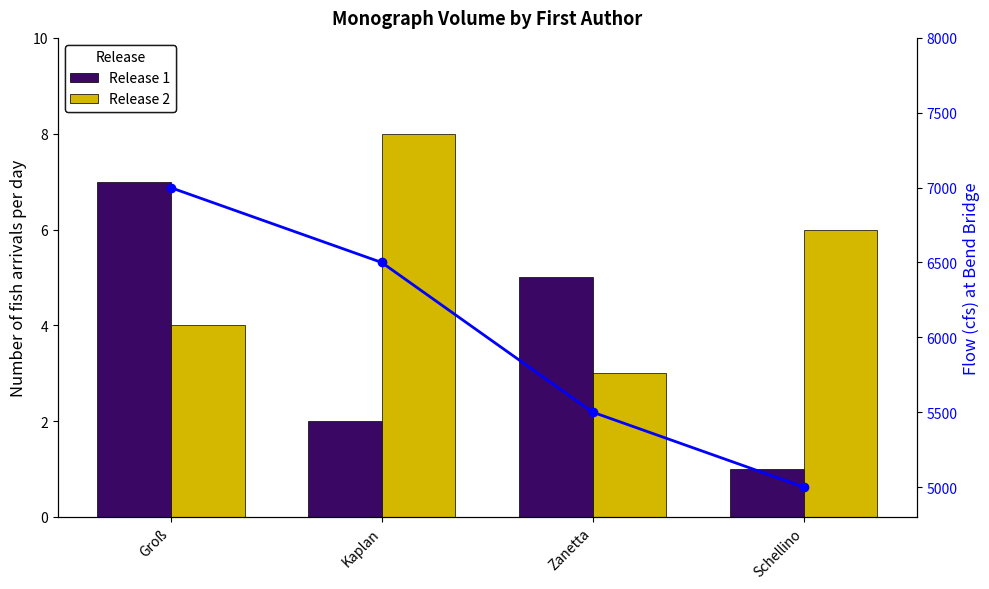

Which category has the highest value in the Release 1 series?

Groß